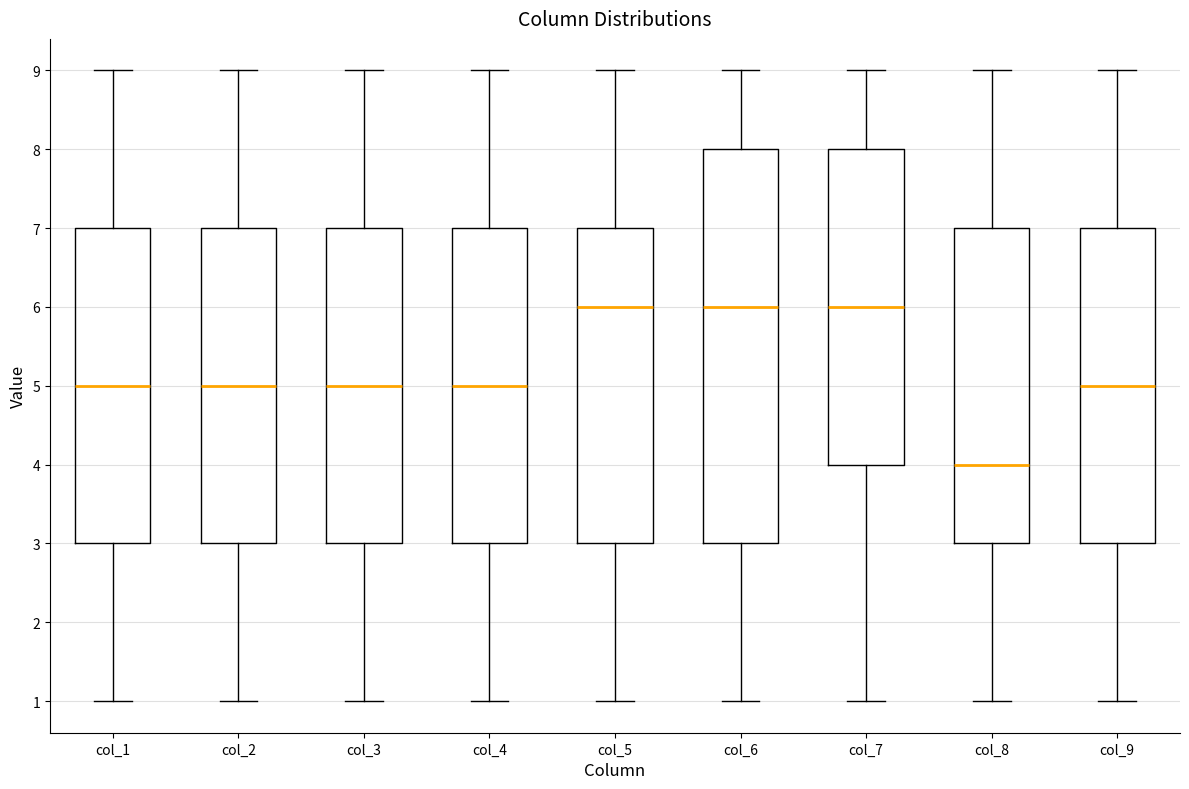

Where is the lower edge of the box for col_9 on the y-axis? The values are not printed on the chart, so give them approximately, as read against the axis.

3